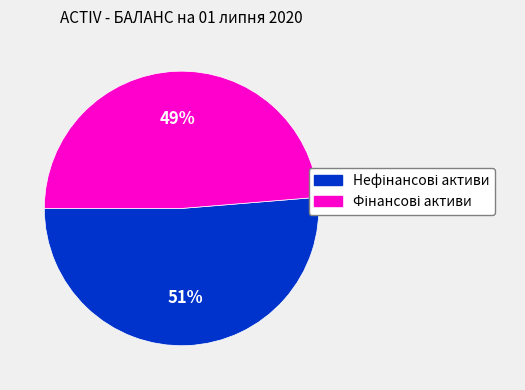

Is there a majority slice in this chart?

Yes